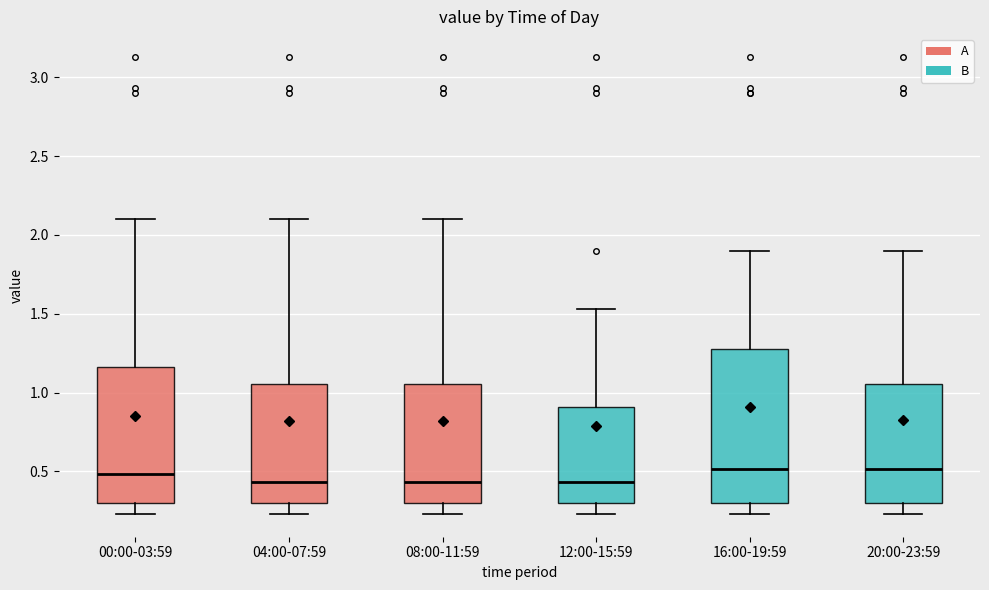

Comparing the boxes themselves (not the whiskers), which one is the tallest?

16:00-19:59